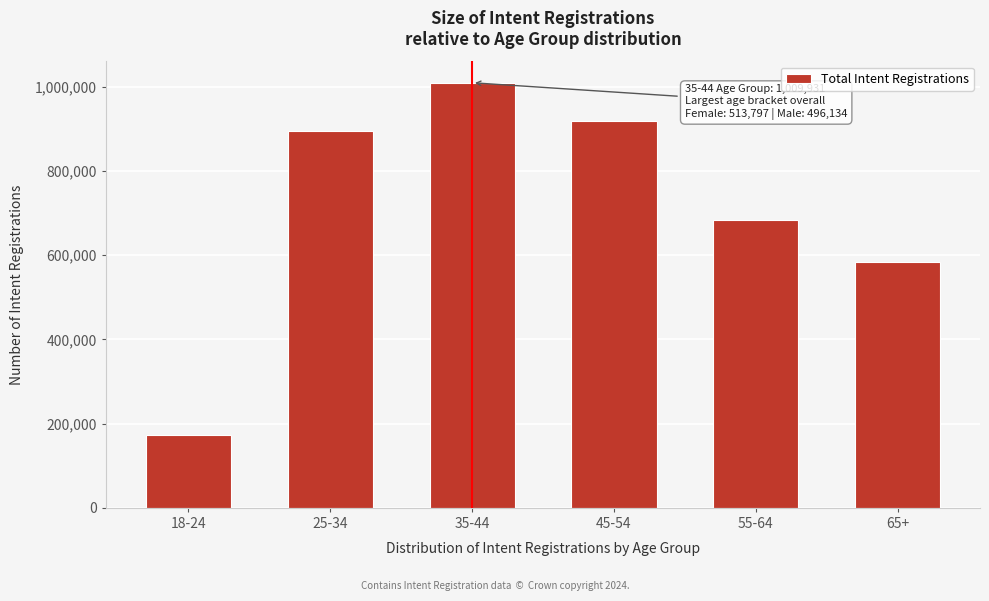

Reading left to right, transcribe all the data shown in this chart.

172692	895456	1009931	919028	683768	583415